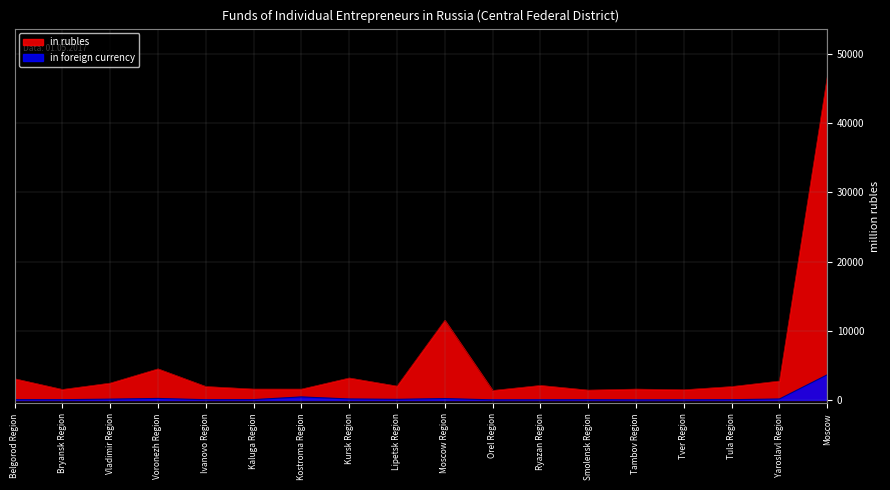

True or false: in foreign currency has a value of 12 at Kaluga Region.

False